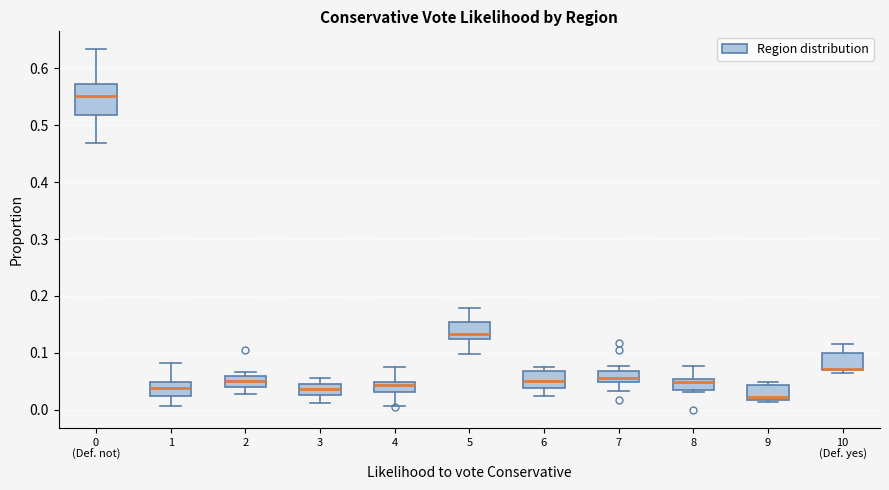

Reading left to right, read every box against the y-axis: the position of its median line, the range the box covers, and the ends of its whiskers. The values are not printed on the chart, so give them approximately, as read against the axis.

0 (Def. not): median 0.55, box 0.52 to 0.57, whiskers 0.47 to 0.63
1: median 0.04, box 0.02 to 0.05, whiskers 0.01 to 0.08
2: median 0.05, box 0.04 to 0.06, whiskers 0.03 to 0.07
3: median 0.04, box 0.03 to 0.05, whiskers 0.01 to 0.06
4: median 0.04, box 0.03 to 0.05, whiskers 0.01 to 0.07
5: median 0.13, box 0.12 to 0.15, whiskers 0.10 to 0.18
6: median 0.05, box 0.04 to 0.07, whiskers 0.02 to 0.08
7: median 0.06, box 0.05 to 0.07, whiskers 0.03 to 0.08
8: median 0.05 (just below the box's upper edge), box 0.04 to 0.05, whiskers 0.03 to 0.08
9: median 0.02 (just above the box's lower edge), box 0.02 to 0.04, whiskers 0.01 to 0.05
10 (Def. yes): median 0.07 (drawn on the box's lower edge), box 0.07 to 0.10, whiskers 0.07 (just below the box's lower edge) to 0.12